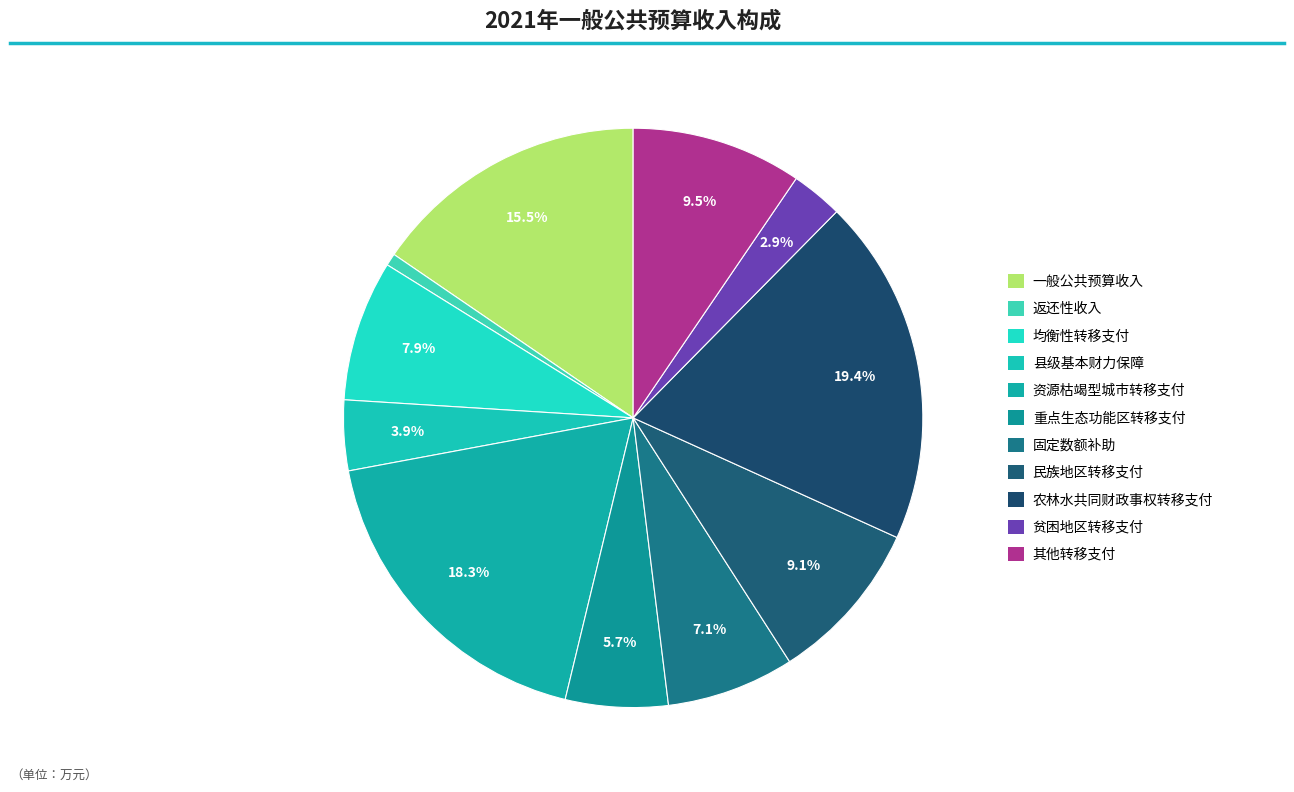

Does any single category account for the majority?

No